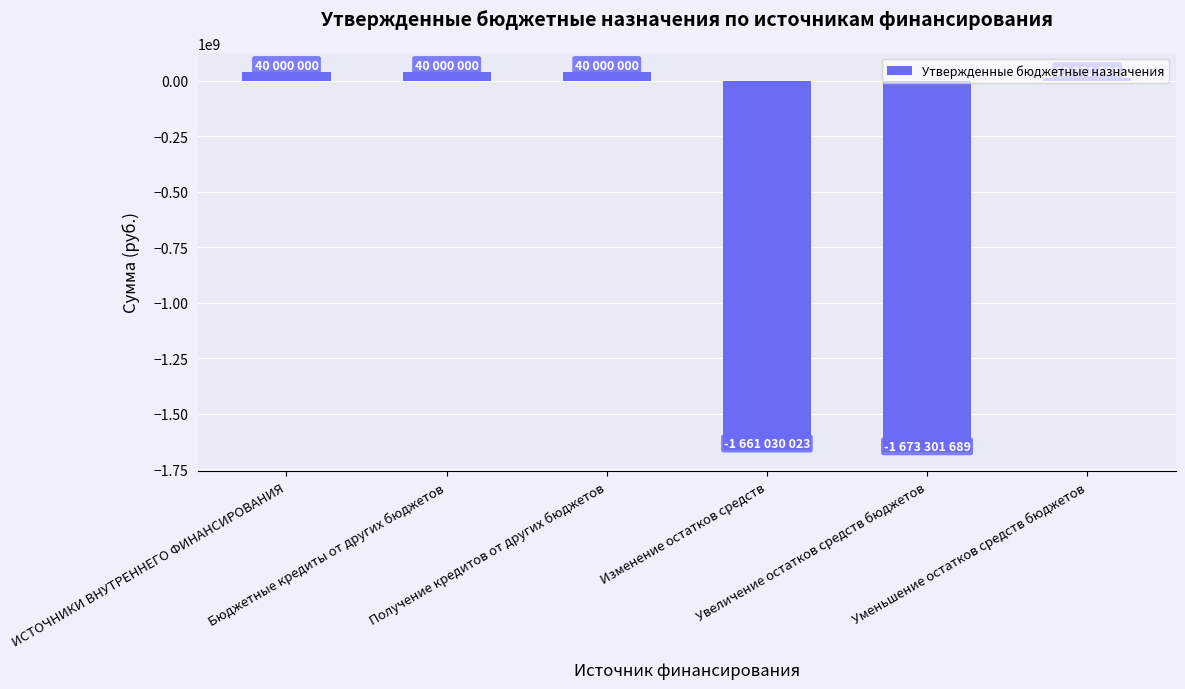

What is the difference between the maximum and minimum values?

1713301689.6